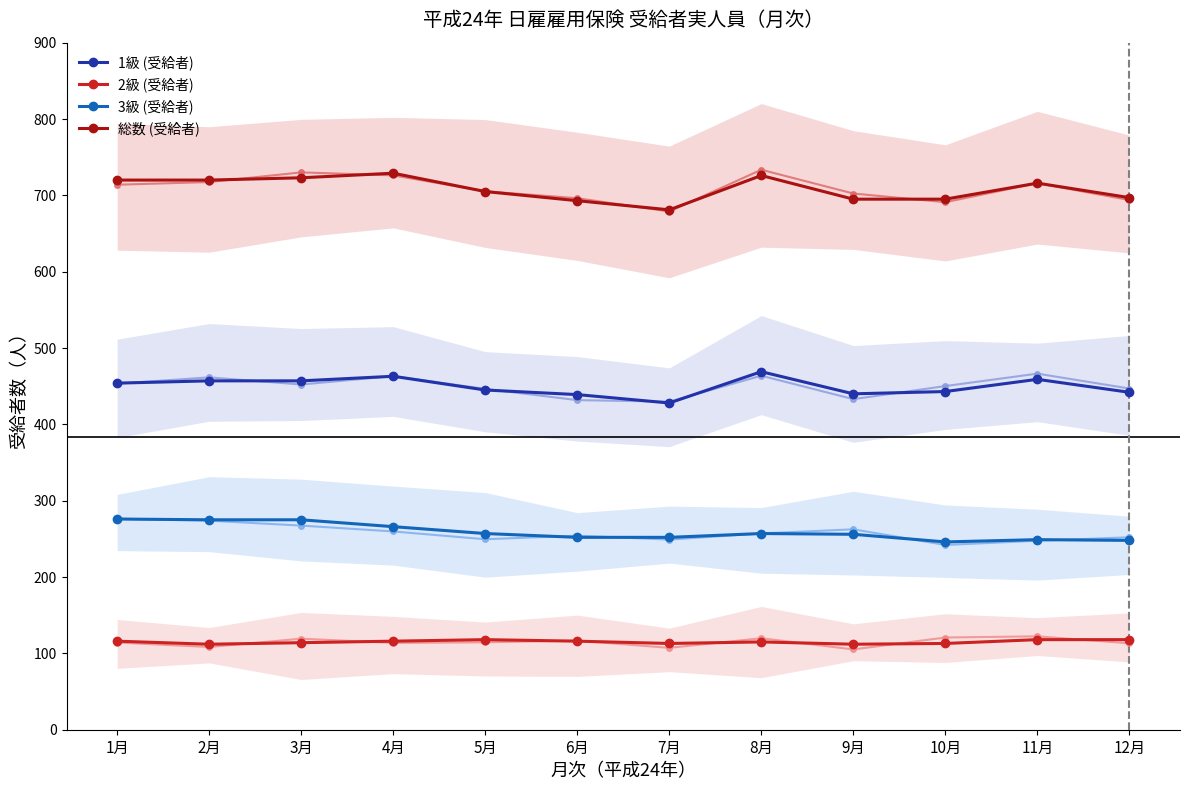

The 3級 (受給者) series shows 246 at 10月. True or false?

True